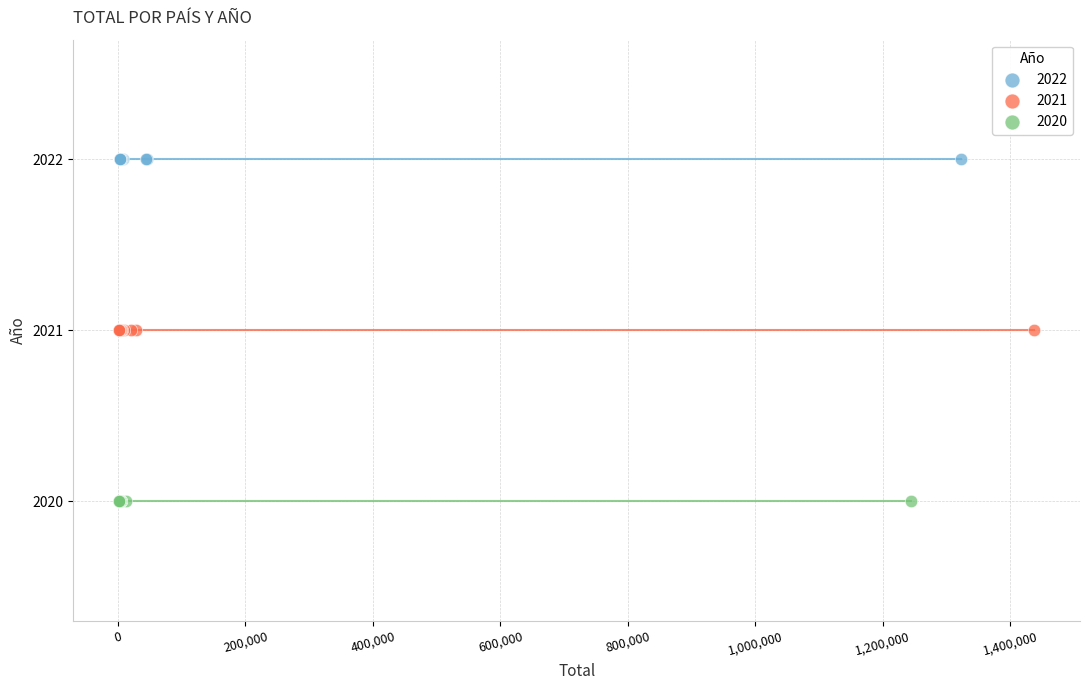

Which series reaches the minimum Y coordinate?

2020